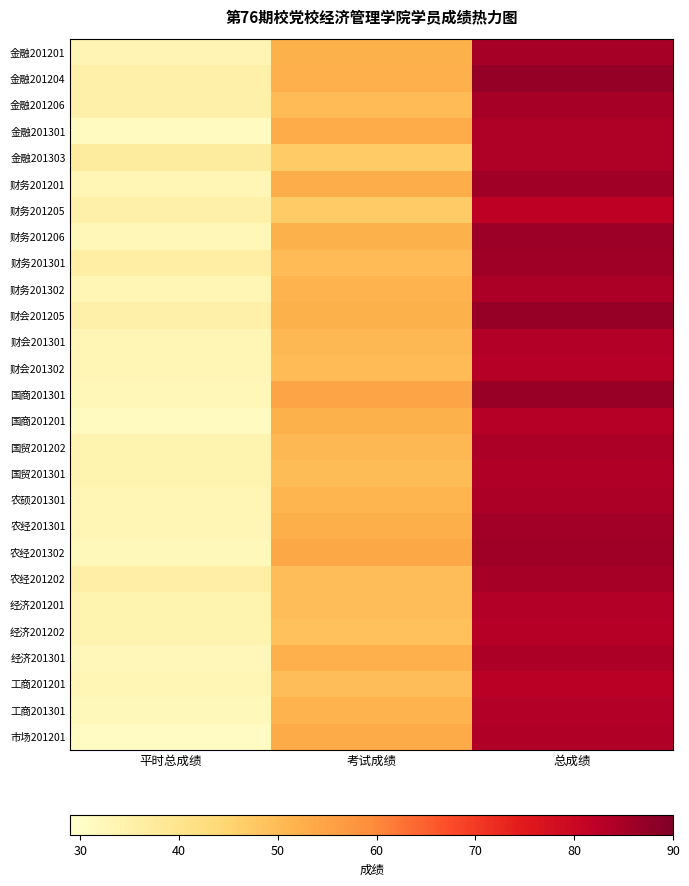

Reading left to right, list all the values displayed in this chart.

金融201201: 平时总成绩=33.5	考试成绩=52.0	总成绩=85.0
金融201204: 平时总成绩=35.0	考试成绩=52.3	总成绩=87.3
金融201206: 平时总成绩=35.0	考试成绩=50.0	总成绩=85.0
金融201301: 平时总成绩=31.0	考试成绩=53.0	总成绩=84.0
金融201303: 平时总成绩=37.0	考试成绩=47.0	总成绩=84.0
财务201201: 平时总成绩=33.0	考试成绩=52.8	总成绩=85.8
财务201205: 平时总成绩=35.0	考试成绩=47.0	总成绩=82.0
财务201206: 平时总成绩=32.5	考试成绩=52.0	总成绩=86.3
财务201301: 平时总成绩=36.0	考试成绩=50.0	总成绩=86.0
财务201302: 平时总成绩=33.0	考试成绩=51.5	总成绩=84.5
财会201205: 平时总成绩=35.0	考试成绩=52.0	总成绩=87.0
财会201301: 平时总成绩=33.0	考试成绩=50.5	总成绩=83.5
财会201302: 平时总成绩=33.0	考试成绩=50.0	总成绩=83.0
国商201301: 平时总成绩=32.5	考试成绩=54.3	总成绩=86.8
国商201201: 平时总成绩=31.0	考试成绩=52.0	总成绩=83.0
国贸201202: 平时总成绩=34.0	考试成绩=50.5	总成绩=84.5
国贸201301: 平时总成绩=34.0	考试成绩=49.8	总成绩=83.7
农硕201301: 平时总成绩=33.0	考试成绩=51.3	总成绩=84.3
农经201301: 平时总成绩=33.0	考试成绩=52.5	总成绩=85.5
农经201302: 平时总成绩=32.0	考试成绩=54.0	总成绩=86.0
农经201202: 平时总成绩=35.5	考试成绩=49.5	总成绩=85.0
经济201201: 平时总成绩=34.0	考试成绩=49.5	总成绩=83.5
经济201202: 平时总成绩=34.0	考试成绩=49.0	总成绩=83.0
经济201301: 平时总成绩=32.3	考试成绩=52.2	总成绩=84.5
工商201201: 平时总成绩=33.0	考试成绩=49.5	总成绩=82.5
工商201301: 平时总成绩=32.0	考试成绩=51.5	总成绩=83.5
市场201201: 平时总成绩=30.5	考试成绩=53.3	总成绩=83.8